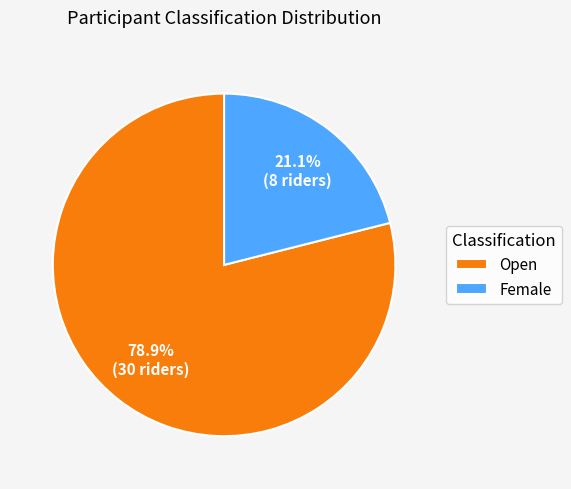

Between Open and Female, which is larger?

Open